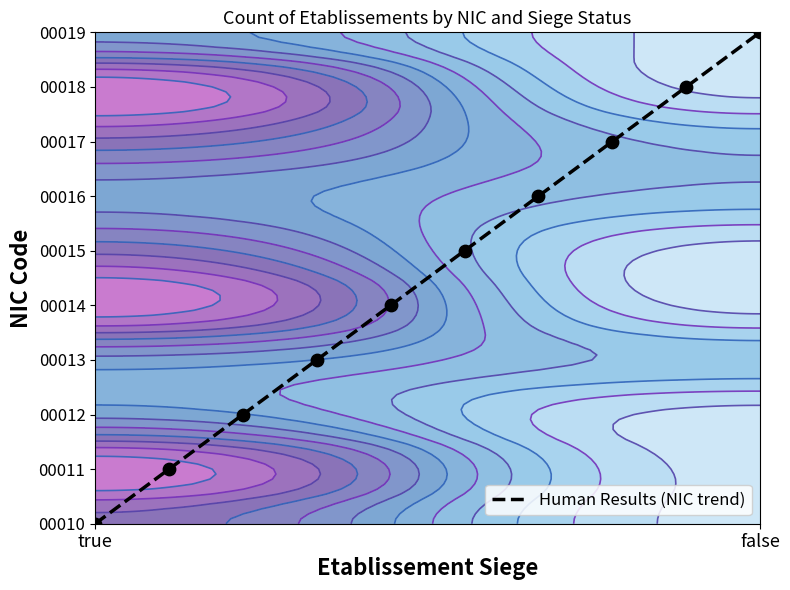

What is the greatest value displayed?

9